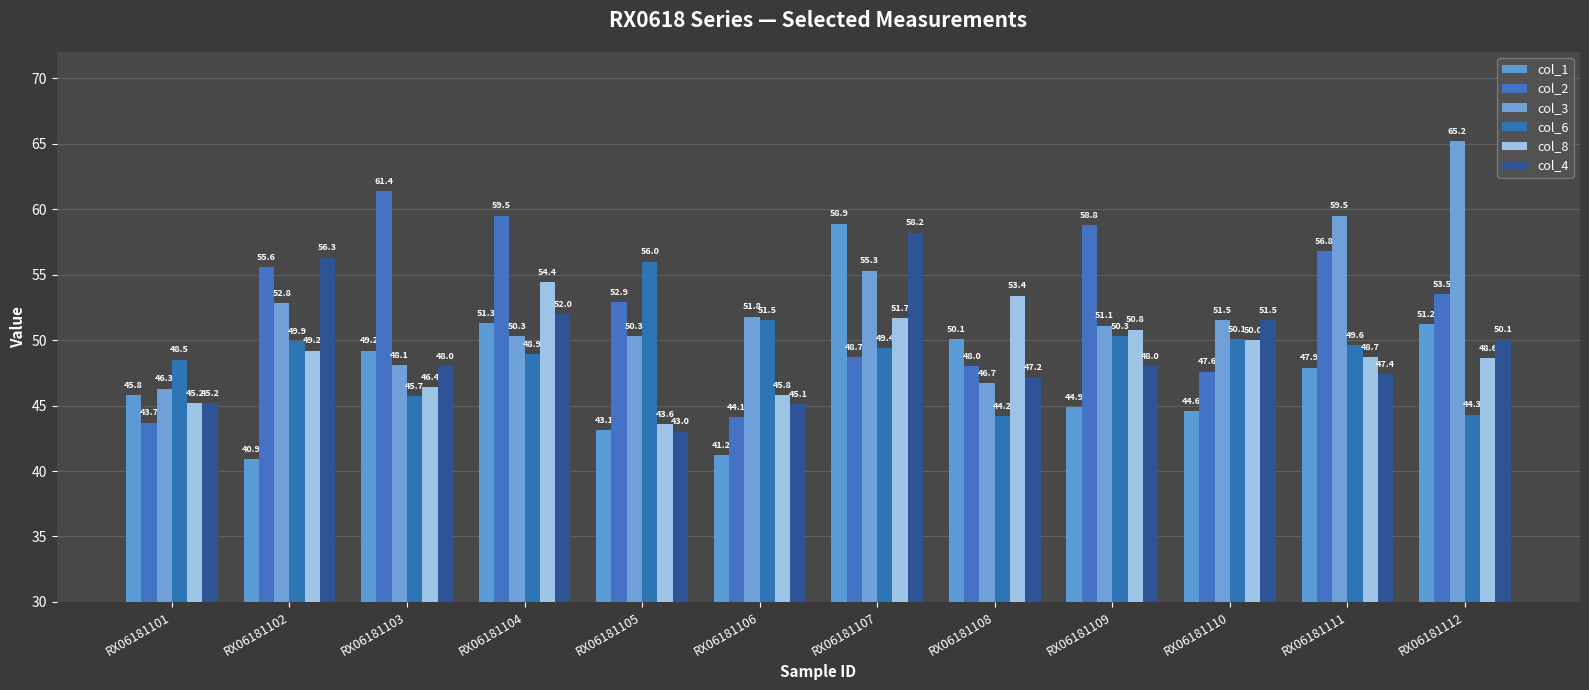

The value of col_8 at RX06181102 is 49.2. True or false?

True